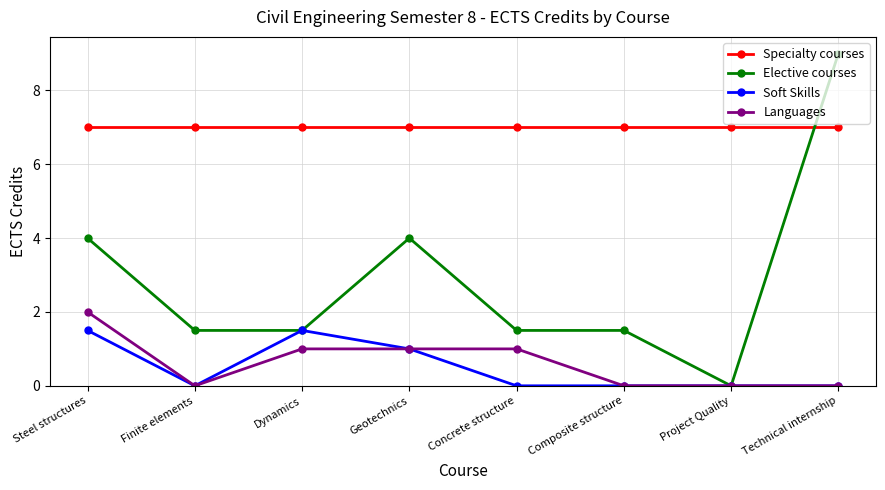

Reading left to right, transcribe all the data shown in this chart.

Specialty courses: Steel structures=7.0	Finite elements=7.0	Dynamics=7.0	Geotechnics=7.0	Concrete structure=7.0	Composite structure=7.0	Project Quality=7.0	Technical internship=7.0
Elective courses: Steel structures=4.0	Finite elements=1.5	Dynamics=1.5	Geotechnics=4.0	Concrete structure=1.5	Composite structure=1.5	Project Quality=0.0	Technical internship=9.0
Soft Skills: Steel structures=1.5	Finite elements=0.0	Dynamics=1.5	Geotechnics=1.0	Concrete structure=0.0	Composite structure=0.0	Project Quality=0.0	Technical internship=0.0
Languages: Steel structures=2.0	Finite elements=0.0	Dynamics=1.0	Geotechnics=1.0	Concrete structure=1.0	Composite structure=0.0	Project Quality=0.0	Technical internship=0.0